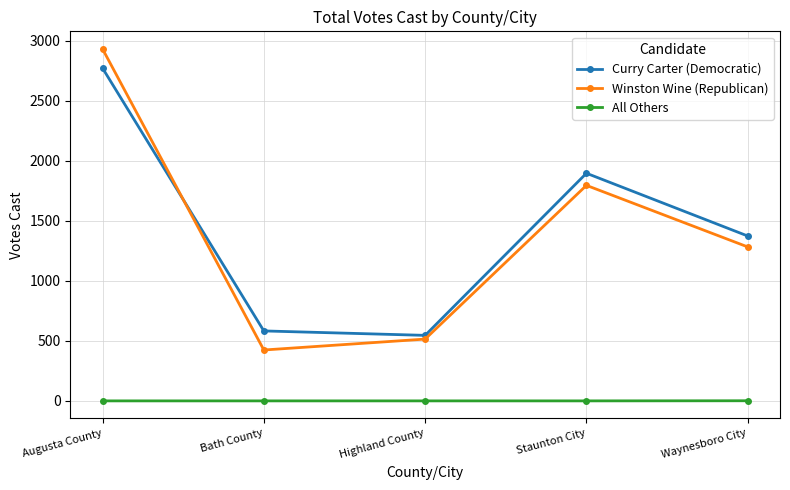

What are all the series names shown in the legend?

Curry Carter (Democratic), Winston Wine (Republican), All Others